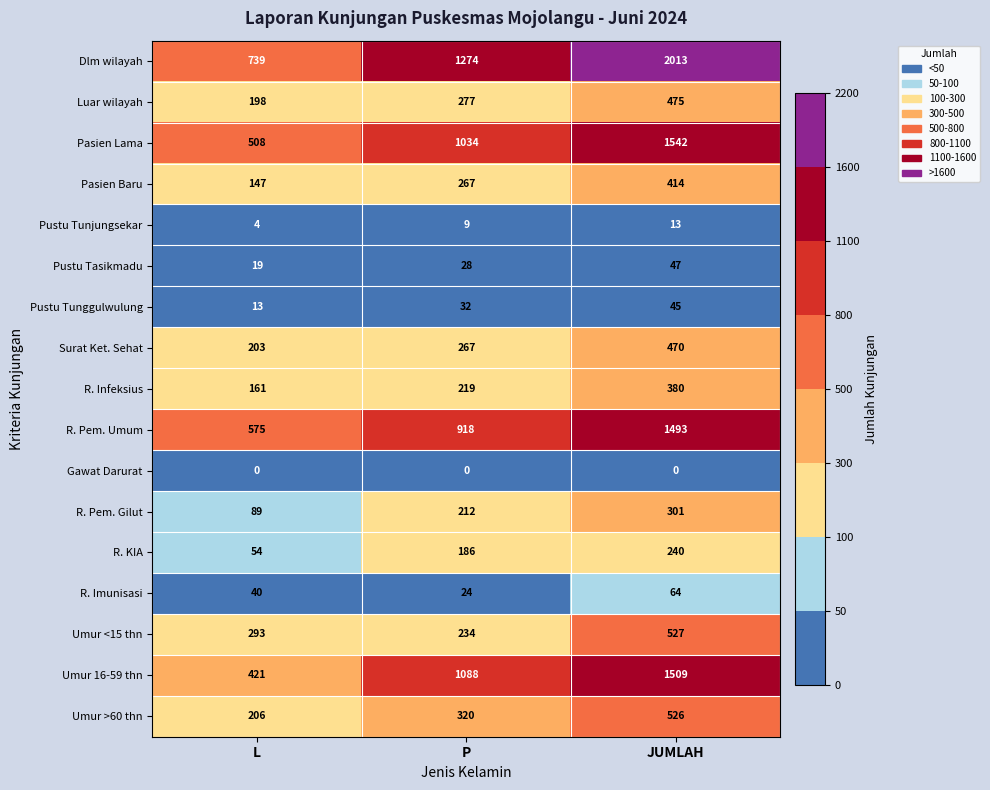

At how many categories does at least one series exceed 1219?

2